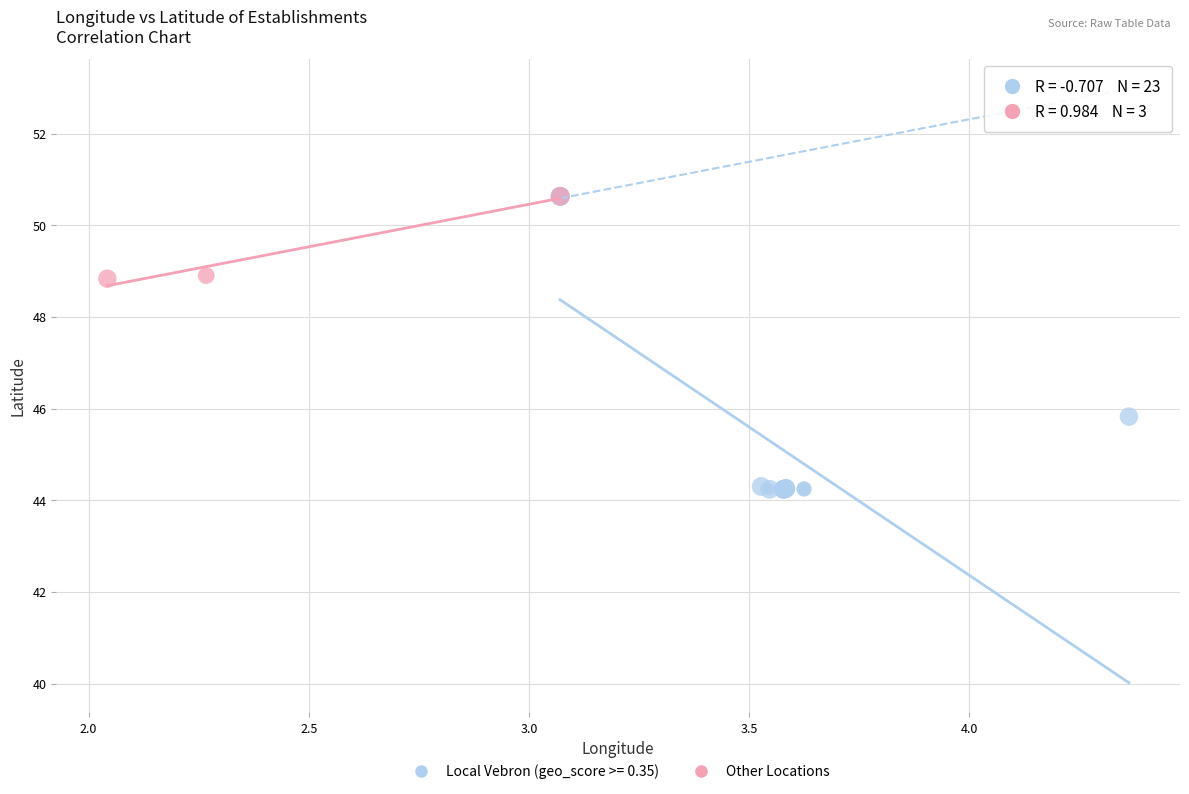

Which series reaches the minimum Y coordinate?

Local Vebron (geo_score >= 0.35)